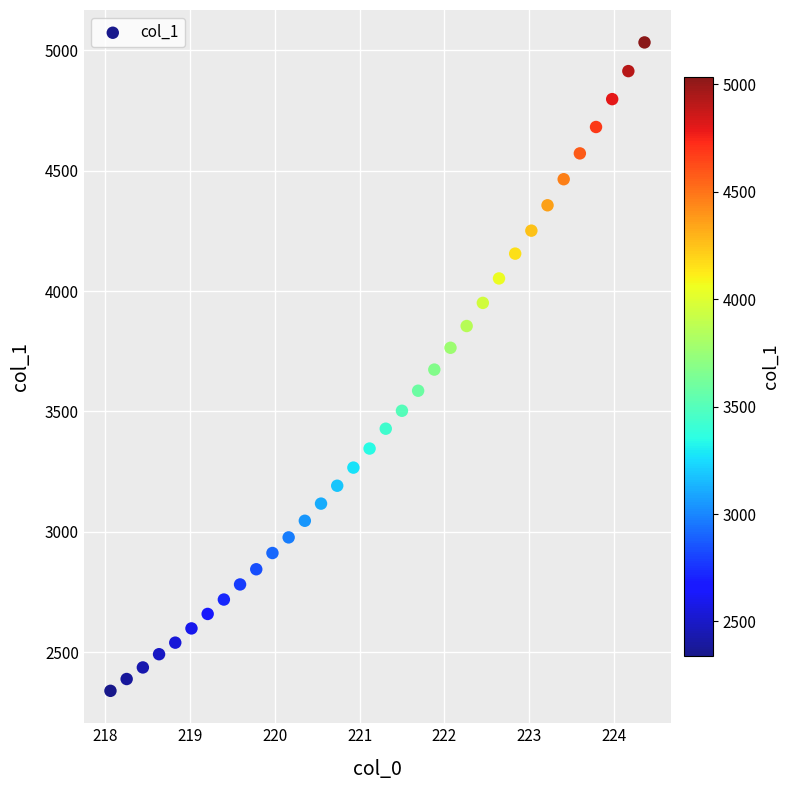

What is the range of Y values (max minus min)?

2693.9